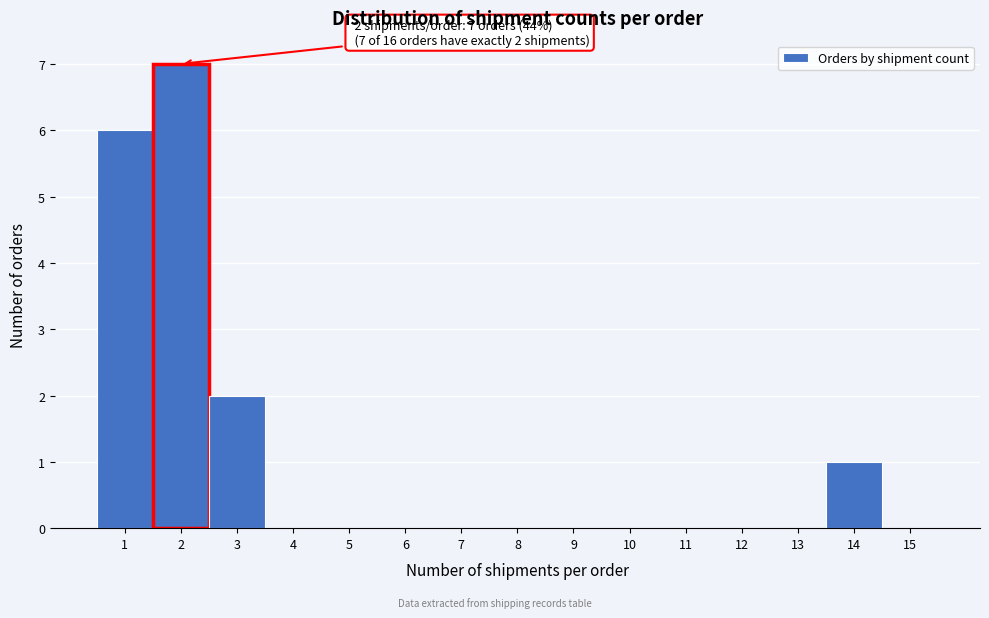

Over which range of the x-axis is the bar tallest?

1.5 to 2.5